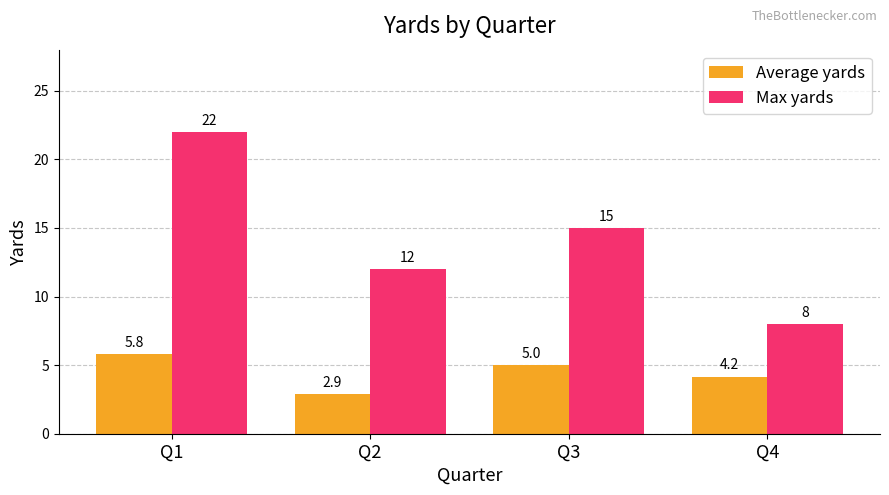

Is it true that Max yards equals 10.3 at Q1?

False